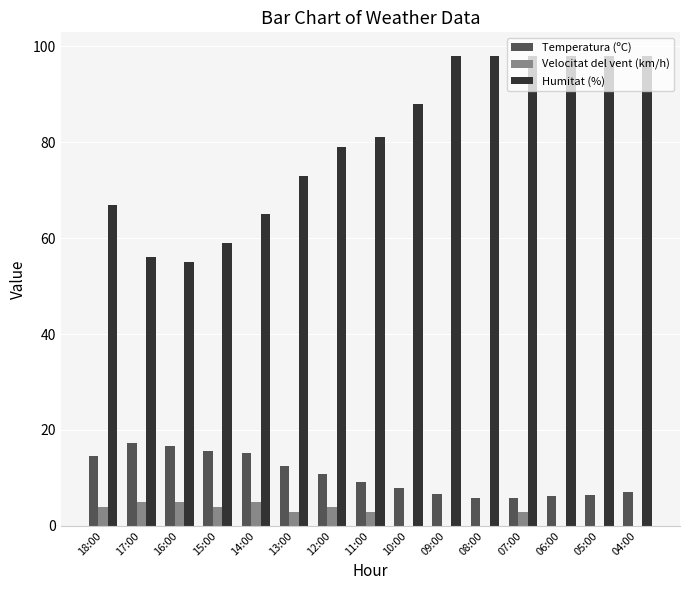

What is the total value across all series at 10:00?

95.8